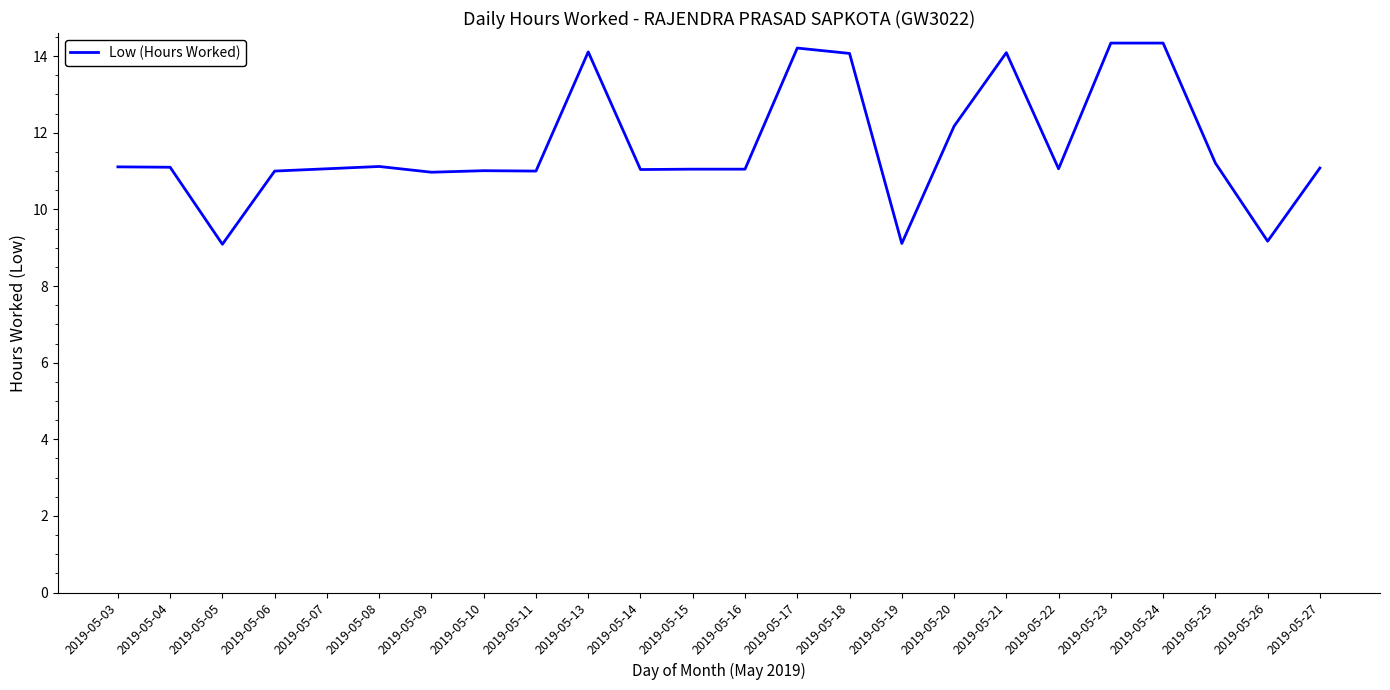

True or false: the data shows 14.1 at 2019-05-13.

True